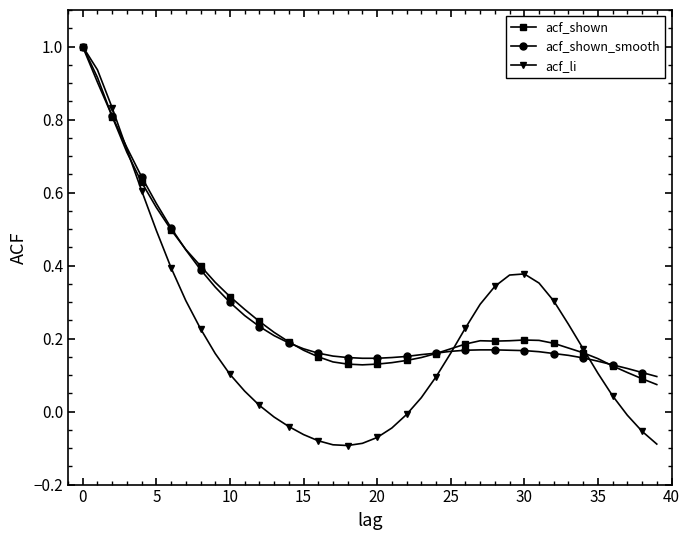

What is the difference between the maximum and minimum values in the acf_li series?

1.1